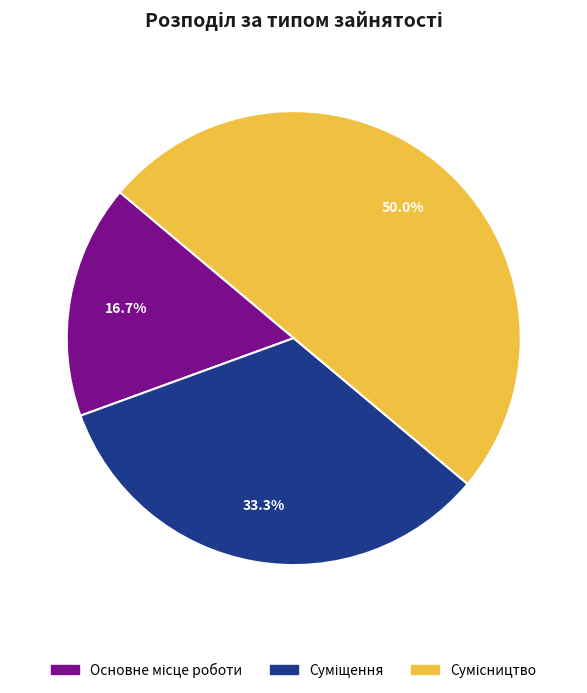

What is the change in value from Основне місце роботи to Сумісництво?

+2